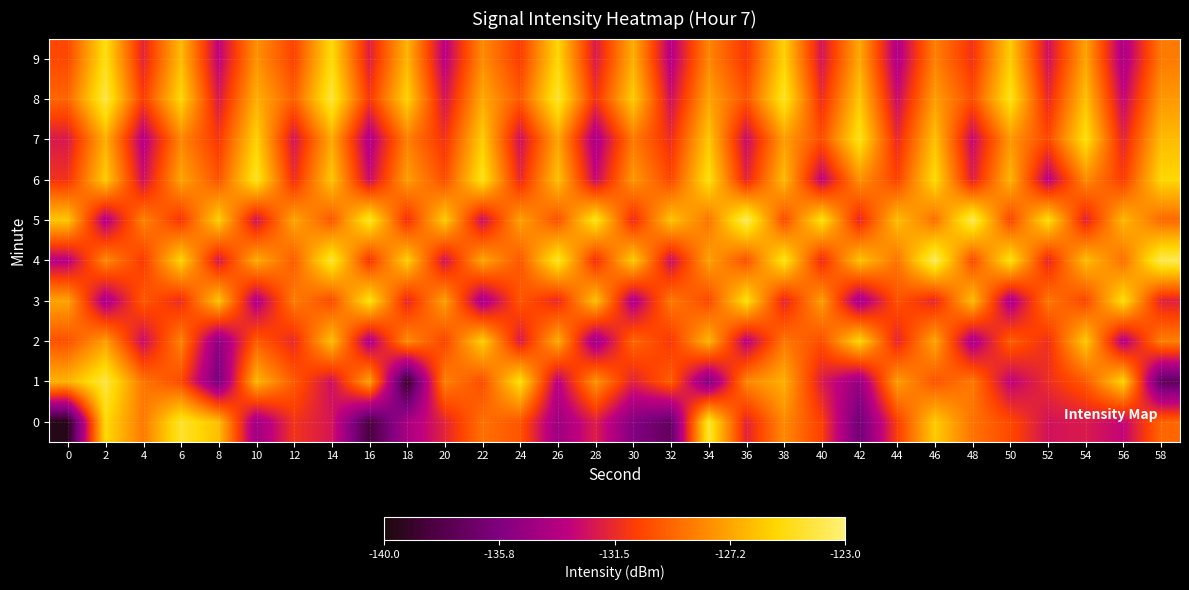

Reading right to left, extract all data points from this chart.

0: 58=-129.4	56=-133.1	54=-132.2	52=-132.5	50=-130.4	48=-128.9	46=-125.9	44=-130.8	42=-136.4	40=-130.7	38=-128.2	36=-131.8	34=-124.5	32=-137.0	30=-135.6	28=-132.0	26=-134.6	24=-130.0	22=-129.0	20=-131.8	18=-134.1	16=-138.3	14=-132.3	12=-131.1	10=-134.5	8=-126.4	6=-124.6	4=-128.7	2=-125.4	0=-139.6
1: 58=-137.3	56=-125.6	54=-129.8	52=-131.4	50=-133.2	48=-128.7	46=-130.0	44=-127.5	42=-134.8	40=-132.1	38=-126.9	36=-128.3	34=-135.7	32=-129.6	30=-131.9	28=-127.8	26=-133.4	24=-125.1	22=-130.2	20=-128.5	18=-139.1	16=-127.3	14=-132.6	12=-129.8	10=-126.6	8=-136.1	6=-130.3	4=-128.9	2=-124.2	0=-126.8
2: 58=-128.5	56=-133.7	54=-126.0	52=-131.3	50=-129.6	48=-134.1	46=-127.2	44=-131.8	42=-125.5	40=-130.2	38=-128.8	36=-133.4	34=-126.7	32=-131.0	30=-129.3	28=-134.6	26=-127.0	24=-132.2	22=-125.8	20=-130.5	18=-128.1	16=-133.9	14=-126.3	12=-131.6	10=-129.7	8=-135.2	6=-128.4	4=-132.8	2=-127.5	0=-130.1
3: 58=-131.9	56=-125.2	54=-130.5	52=-128.8	50=-134.0	48=-126.4	46=-131.7	44=-130.0	42=-134.3	40=-127.5	38=-131.8	36=-125.1	34=-130.4	32=-128.7	30=-133.9	28=-126.3	26=-131.6	24=-129.9	22=-134.2	20=-127.4	18=-131.7	16=-125.0	14=-130.3	12=-128.6	10=-133.8	8=-126.2	6=-131.5	4=-129.8	2=-134.1	0=-127.3
4: 58=-123.8	56=-129.1	54=-126.4	52=-131.7	50=-125.0	48=-130.3	46=-123.6	44=-128.9	42=-126.2	40=-131.5	38=-124.8	36=-130.1	34=-127.4	32=-132.7	30=-125.9	28=-131.3	26=-124.6	24=-129.9	22=-127.2	20=-132.5	18=-125.8	16=-131.1	14=-124.4	12=-129.7	10=-127.0	8=-132.3	6=-125.6	4=-130.9	2=-128.2	0=-133.5
5: 58=-129.3	56=-126.6	54=-131.9	52=-125.2	50=-130.5	48=-123.8	46=-129.1	44=-126.4	42=-131.7	40=-125.0	38=-130.3	36=-123.6	34=-128.9	32=-126.2	30=-131.5	28=-124.8	26=-130.1	24=-127.4	22=-132.7	20=-125.9	18=-131.3	16=-124.6	14=-129.9	12=-127.2	10=-132.5	8=-125.8	6=-131.1	4=-128.4	2=-133.7	0=-126.1
6: 58=-125.5	56=-130.8	54=-128.1	52=-133.4	50=-126.7	48=-132.0	46=-125.3	44=-130.6	42=-127.9	40=-133.2	38=-126.5	36=-131.8	34=-125.1	32=-130.4	30=-127.7	28=-132.9	26=-126.3	24=-131.6	22=-124.9	20=-130.2	18=-127.5	16=-132.8	14=-126.1	12=-131.4	10=-124.7	8=-130.0	6=-127.3	4=-132.6	2=-125.9	0=-131.2
7: 58=-126.5	56=-131.8	54=-125.1	52=-130.4	50=-127.7	48=-132.9	46=-126.3	44=-131.6	42=-124.9	40=-130.2	38=-127.5	36=-132.8	34=-126.1	32=-131.4	30=-128.7	28=-134.0	26=-127.3	24=-132.6	22=-125.9	20=-131.2	18=-128.5	16=-133.8	14=-127.1	12=-132.4	10=-125.7	8=-131.0	6=-128.3	4=-133.6	2=-126.9	0=-132.2
8: 58=-127.7	56=-133.0	54=-126.3	52=-131.6	50=-124.9	48=-130.2	46=-127.5	44=-132.8	42=-126.1	40=-131.4	38=-124.7	36=-130.0	34=-127.3	32=-132.6	30=-125.9	28=-131.2	26=-124.5	24=-129.8	22=-127.1	20=-132.4	18=-125.7	16=-131.0	14=-124.3	12=-129.6	10=-126.9	8=-132.2	6=-125.5	4=-130.8	2=-124.1	0=-129.4
9: 58=-128.7	56=-134.0	54=-127.3	52=-132.6	50=-125.9	48=-131.2	46=-128.5	44=-133.8	42=-127.1	40=-132.4	38=-125.7	36=-131.0	34=-128.3	32=-133.6	30=-126.9	28=-132.2	26=-125.5	24=-130.8	22=-128.1	20=-133.4	18=-126.7	16=-132.0	14=-125.3	12=-130.6	10=-127.9	8=-133.2	6=-126.5	4=-131.8	2=-125.1	0=-130.4